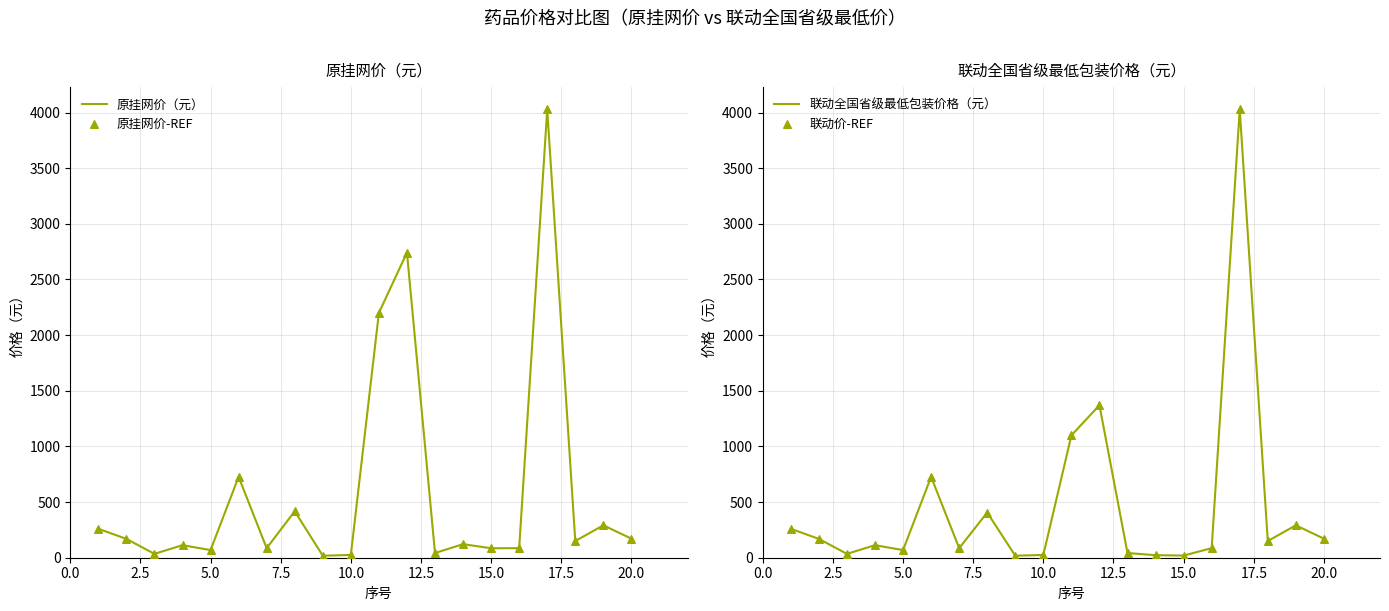

What is the maximum value for 原挂网价（元）?

4028.0